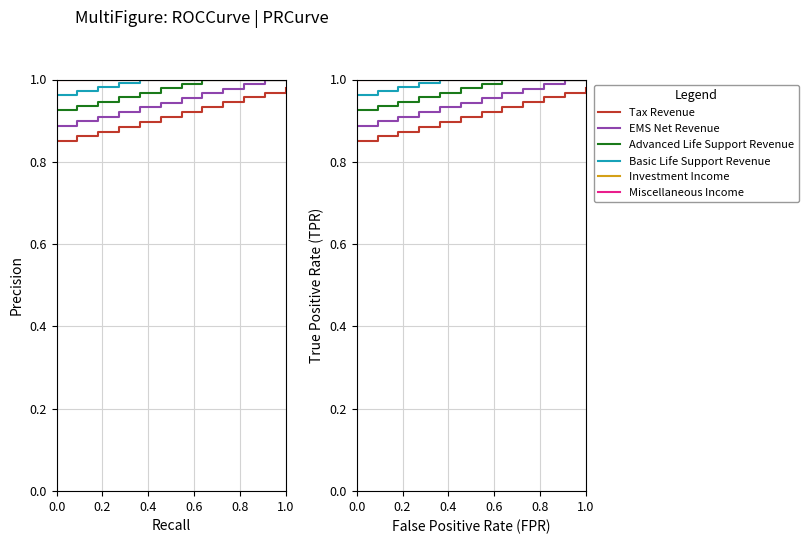

How many distinct data groups are displayed?

6